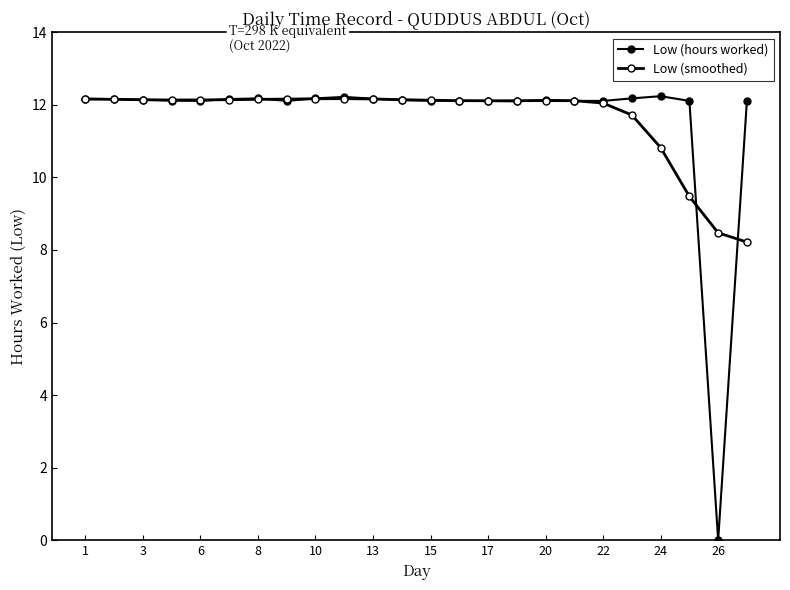

How many intersections are there between Low (hours worked) and Low (smoothed)?

10